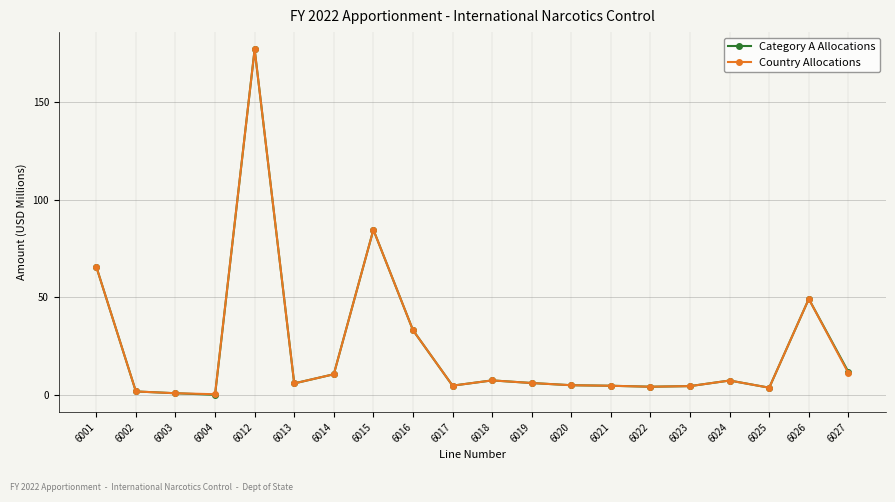

What is the average value of the Country Allocations series?

24.2